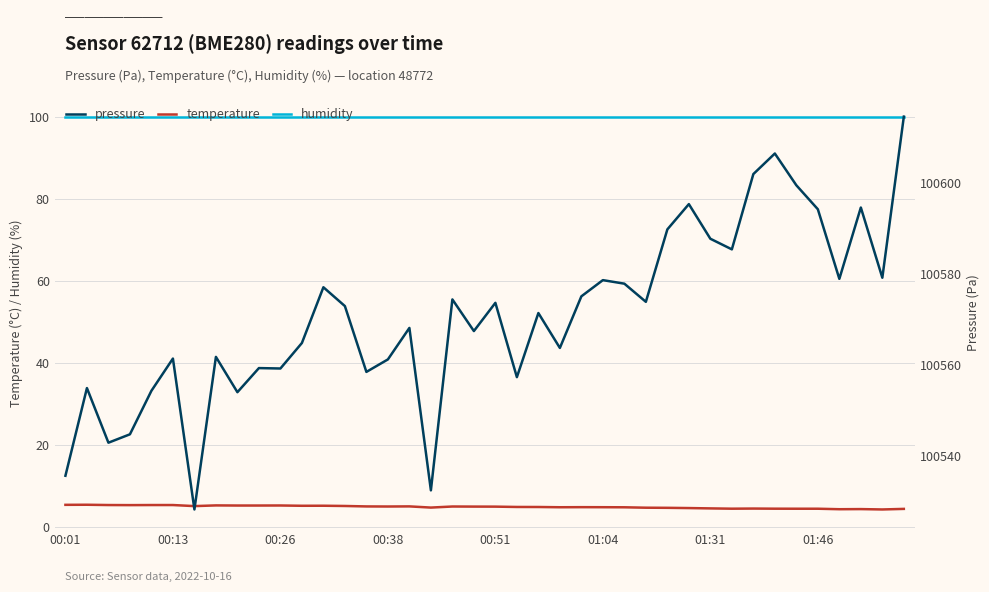

In temperature, how many points are higher than both neighbors (excluding endpoints)?

9